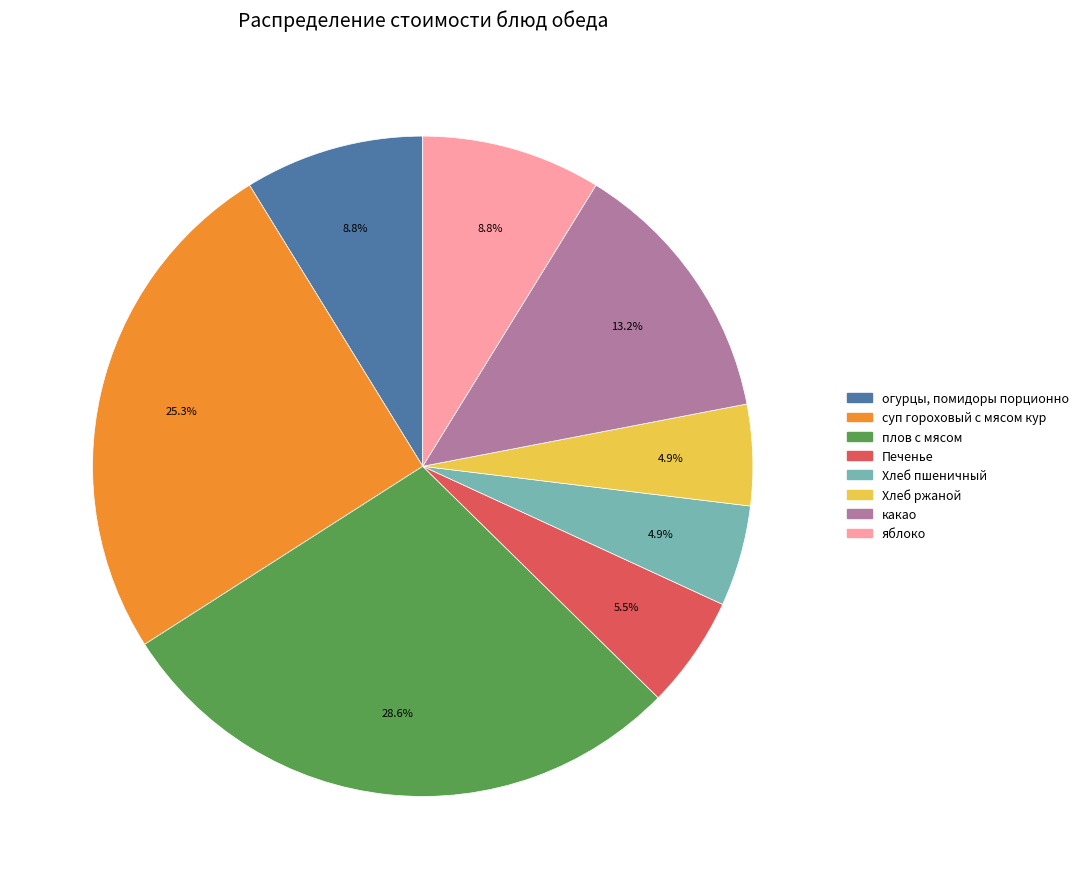

To the nearest percent, what is the average slice percentage?

12%